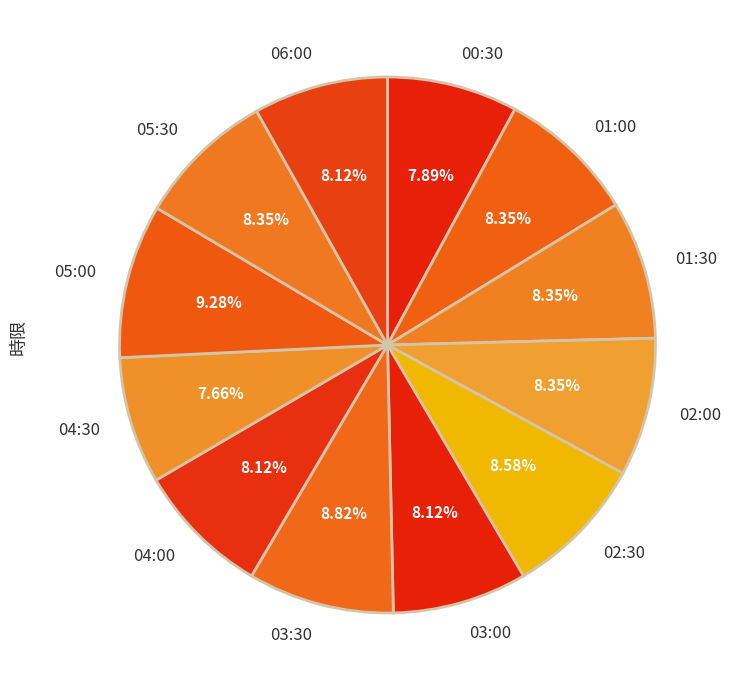

Combined, do 02:30 and 01:00 account for over 50%?

No